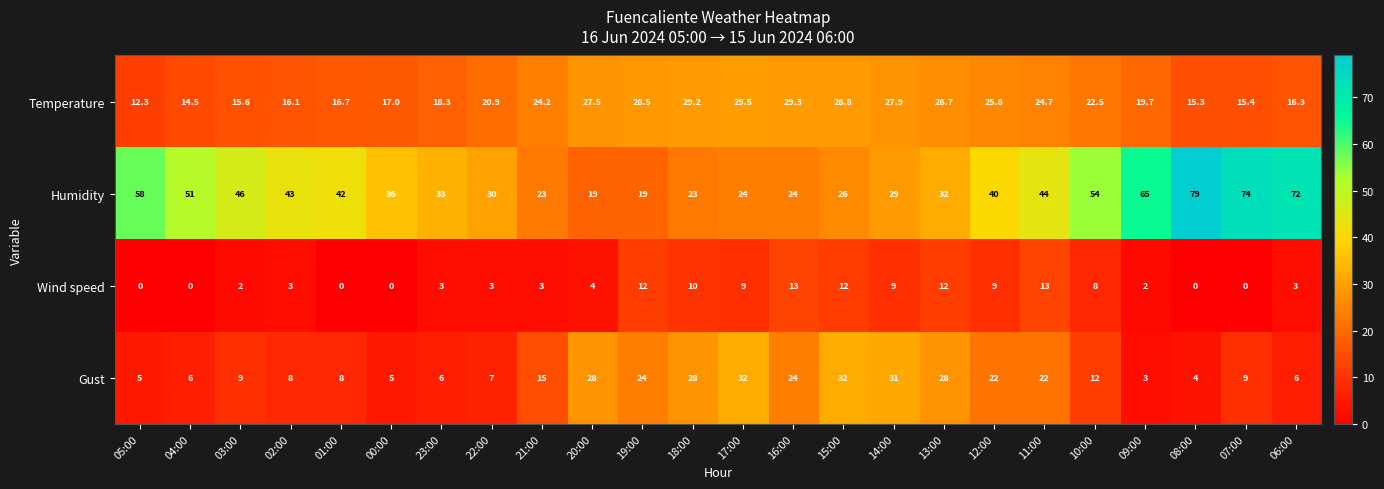

Rank the series by their maximum value, from lowest to highest.

Wind speed, Temperature, Gust, Humidity